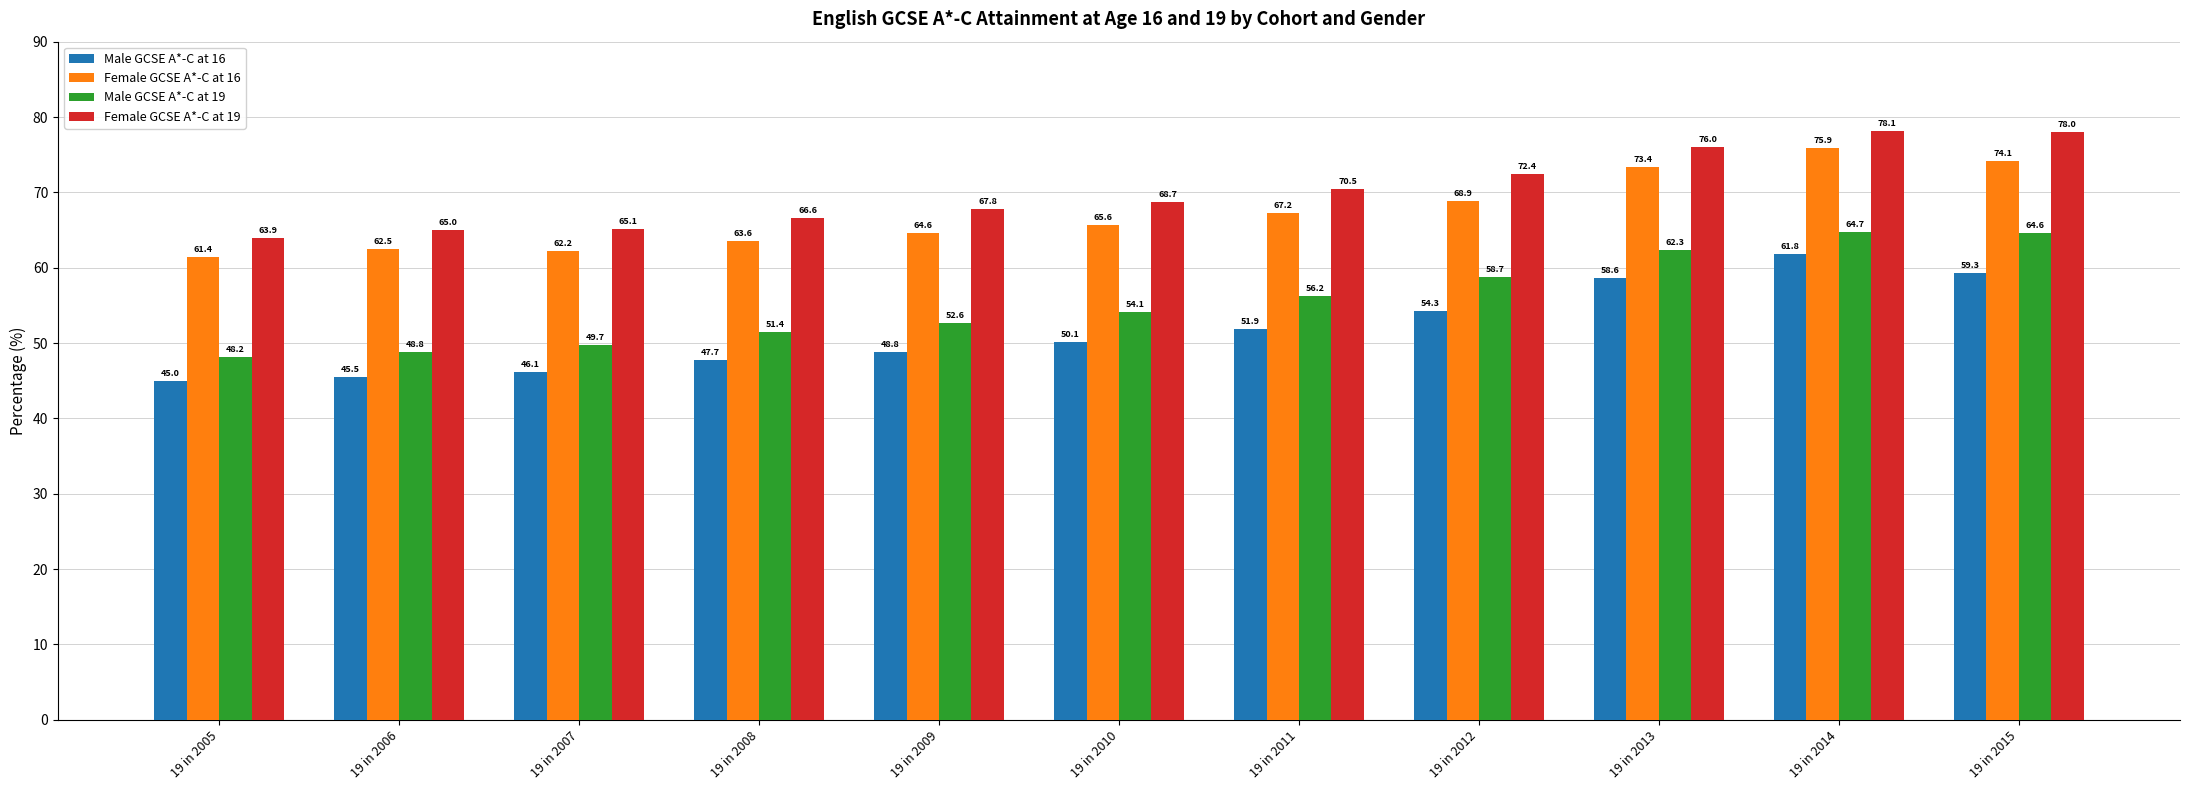

Is it true that Female GCSE A*-C at 16 equals 82.5 at 19 in 2007?

False